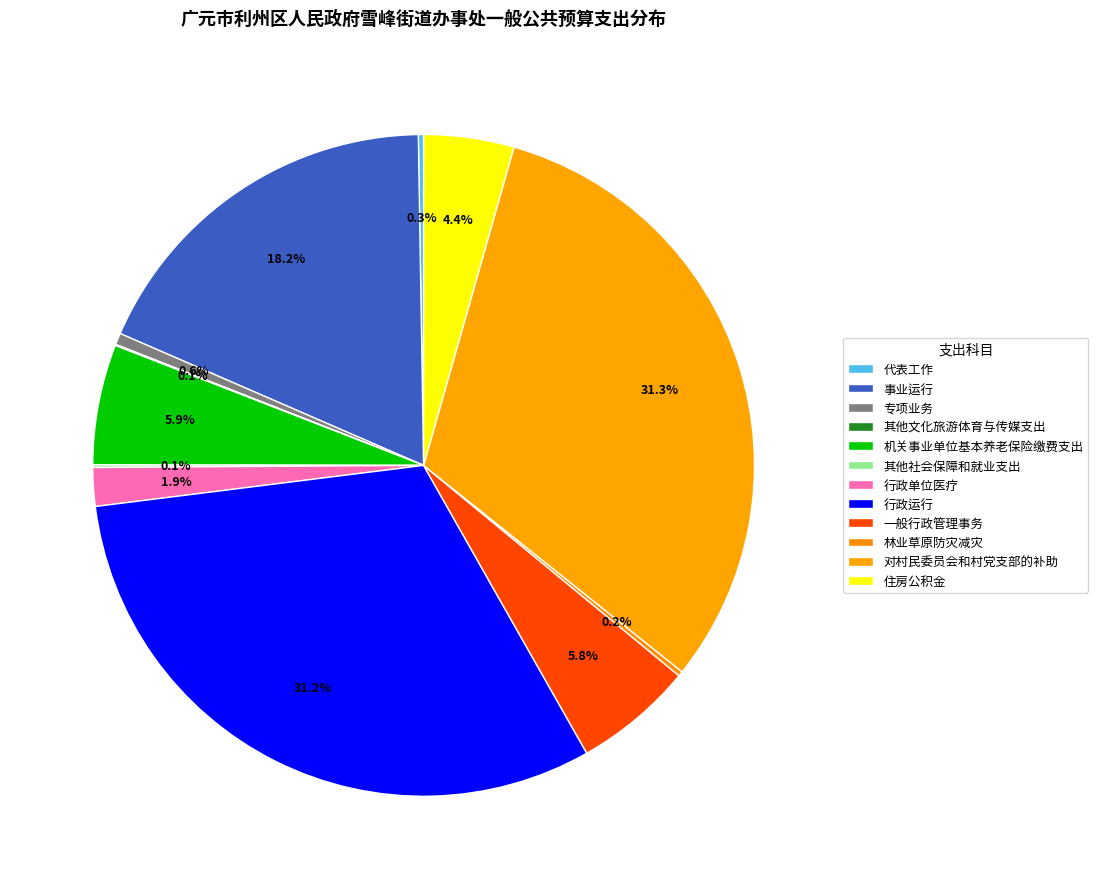

How many slices are in this pie chart?

12